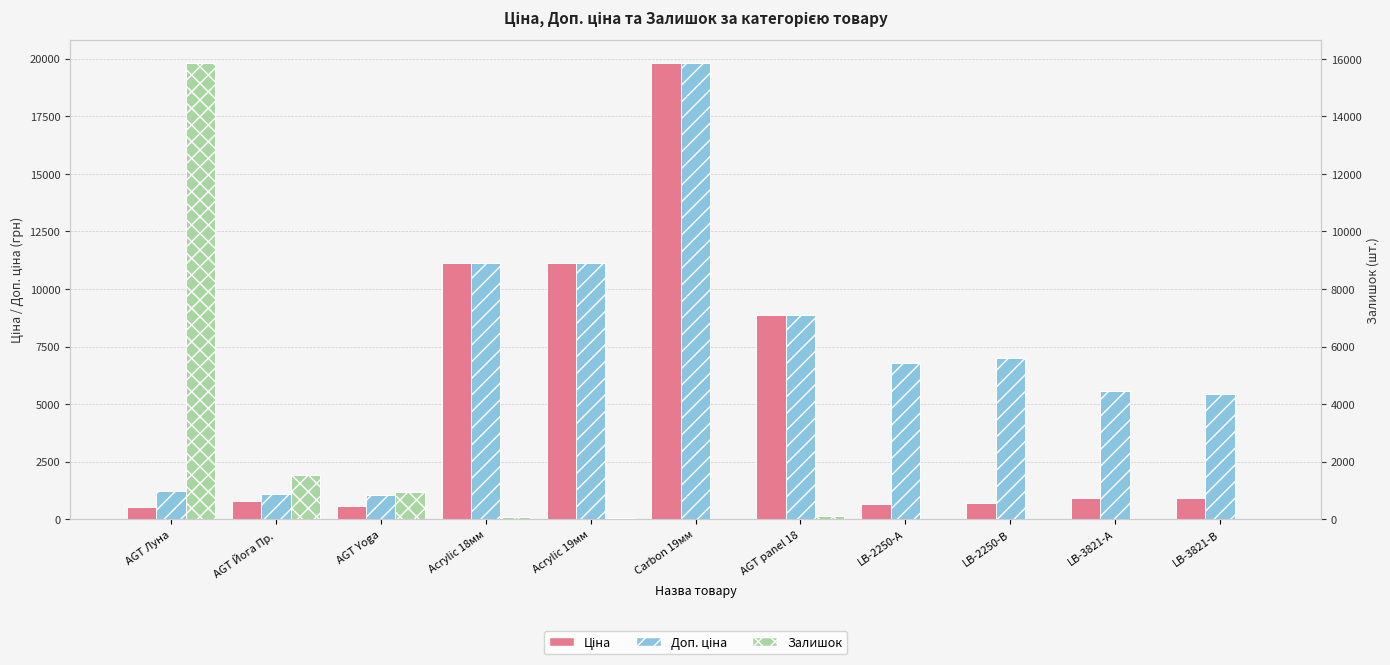

Rank the categories by Залишок value from highest to lowest.

AGT Луна, AGT Йога Пр., AGT Yoga, AGT panel 18, Acrylic 18мм, Acrylic 19мм, LB-3821-В, LB-2250-А, Carbon 19мм, LB-2250-В, LB-3821-А